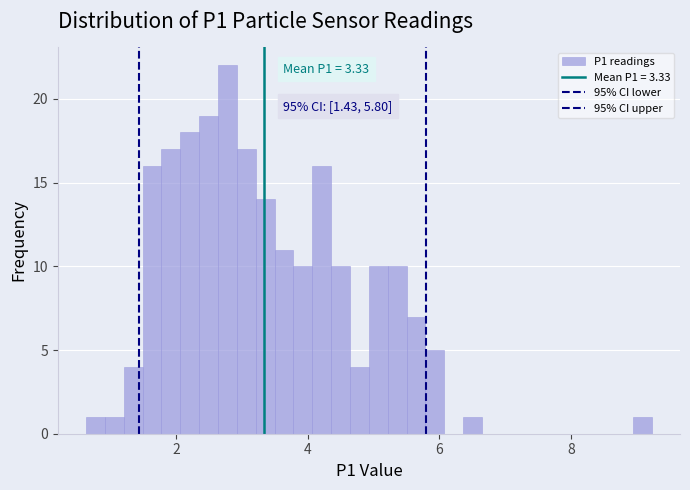

Around what value on the x-axis is the tallest bar? Give the approximate position of its centre, as read against the axis.

2.8